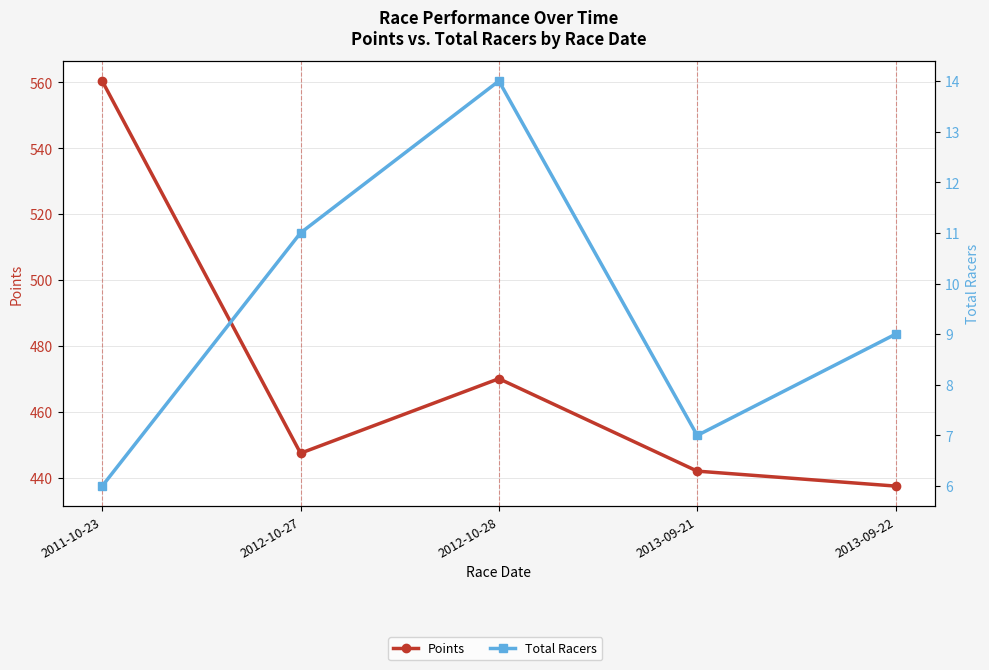

Reading left to right, transcribe all the data shown in this chart.

Points: 2011-10-23=560.4	2012-10-27=447.5	2012-10-28=470.1	2013-09-21=442.0	2013-09-22=437.5
Total Racers: 2011-10-23=6.0	2012-10-27=11.0	2012-10-28=14.0	2013-09-21=7.0	2013-09-22=9.0